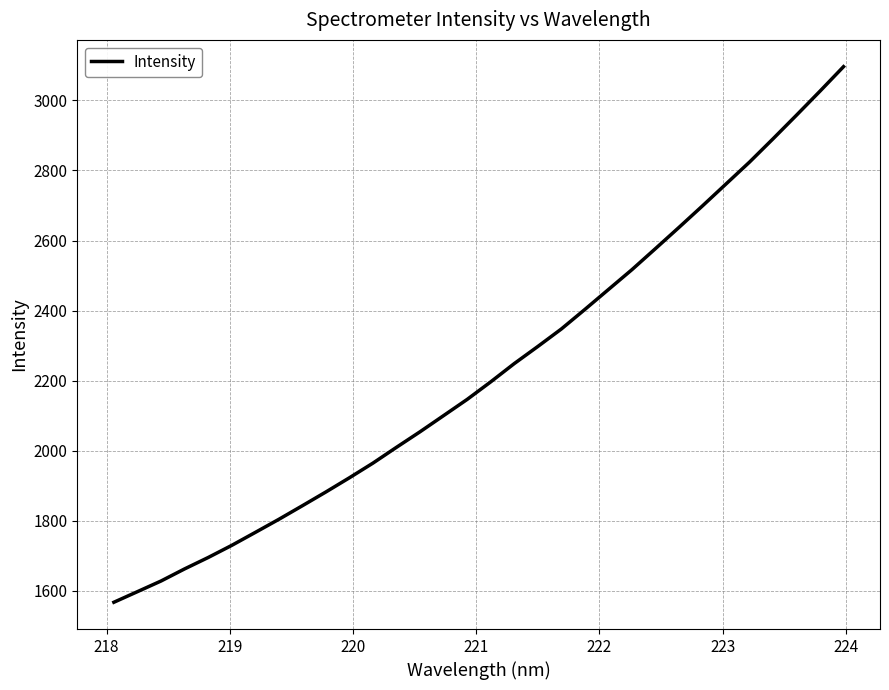

What is the difference between the maximum and minimum values?

1528.8